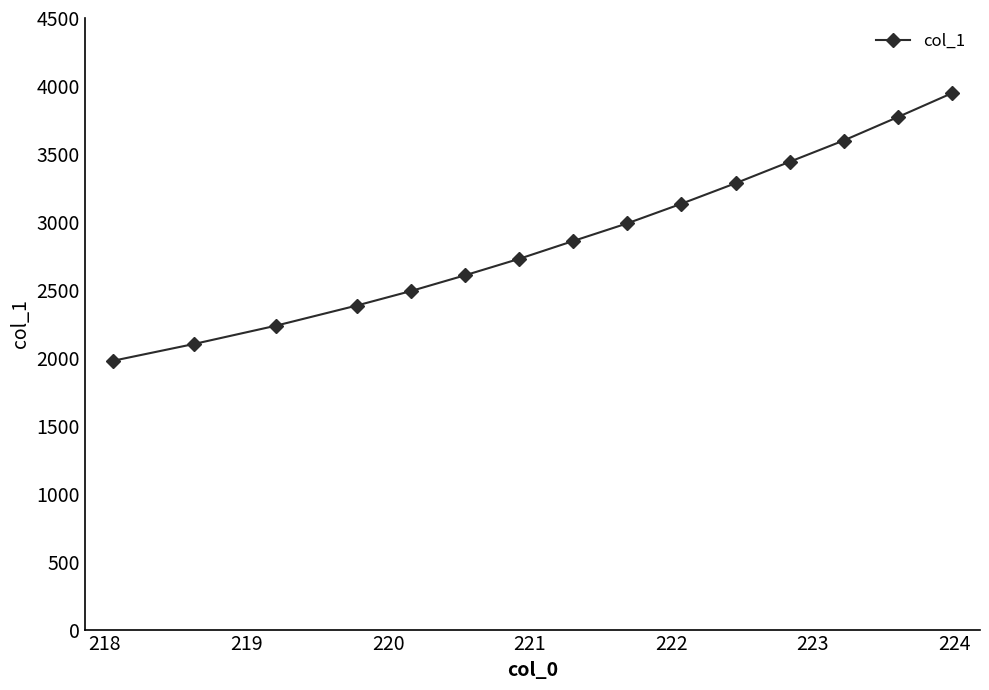

What is the average value?

2903.3